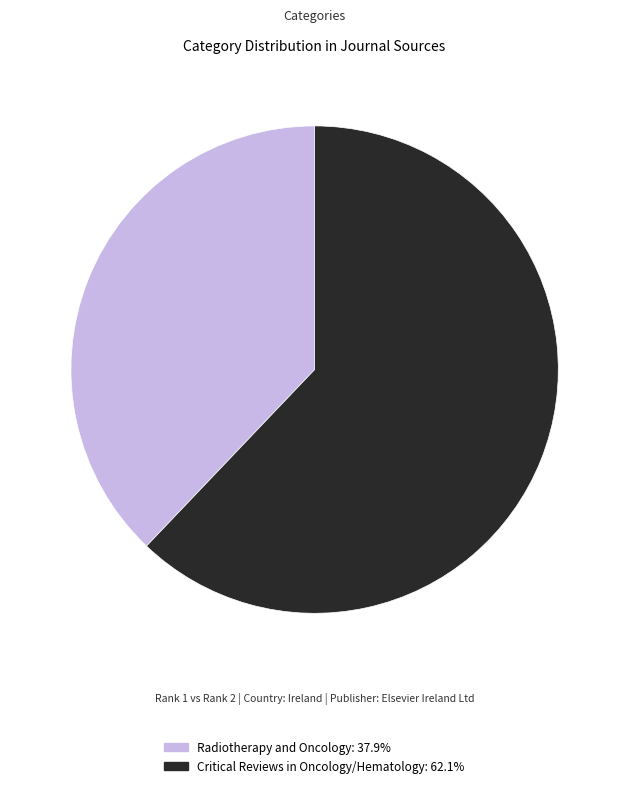

Is there a majority slice in this chart?

Yes